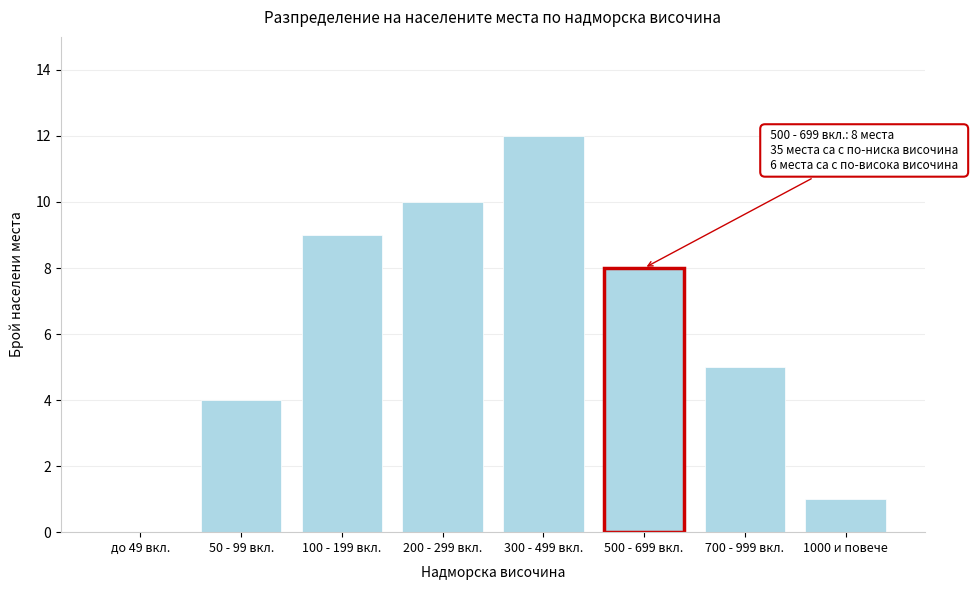

Reading left to right, what are all the values shown in this chart?

до 49 вкл.=0	50 - 99 вкл.=4	100 - 199 вкл.=9	200 - 299 вкл.=10	300 - 499 вкл.=12	500 - 699 вкл.=8	700 - 999 вкл.=5	1000 и повече=1